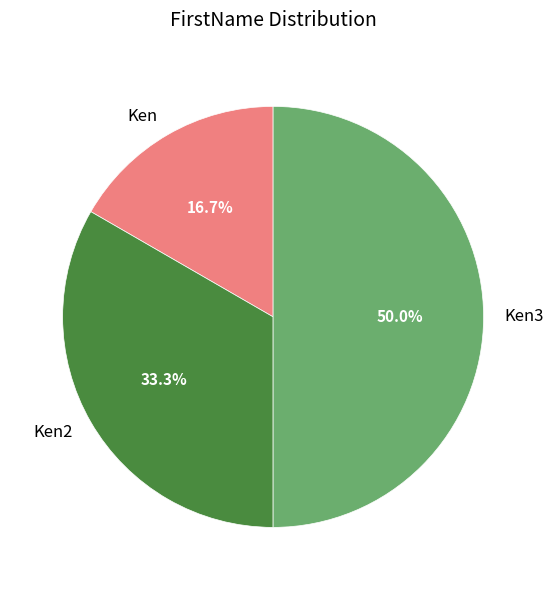

What is the smallest slice in the pie chart?

Ken